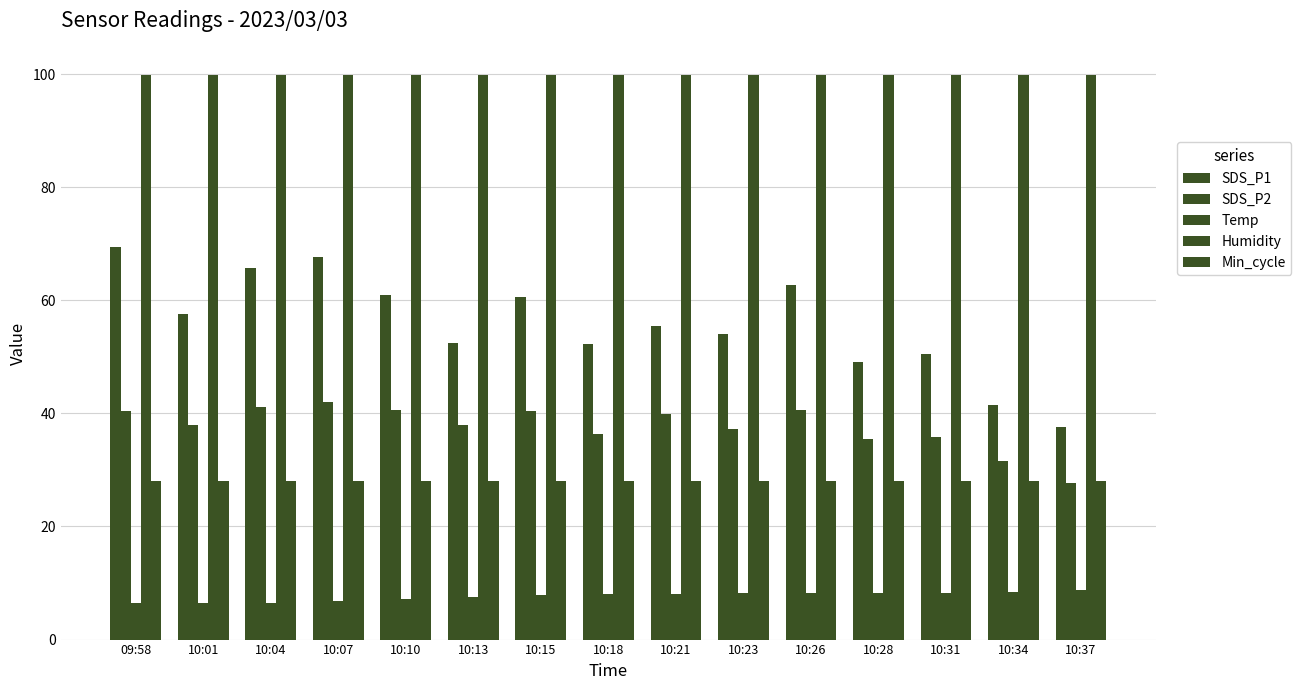

Which series has the largest total across all categories?

Humidity